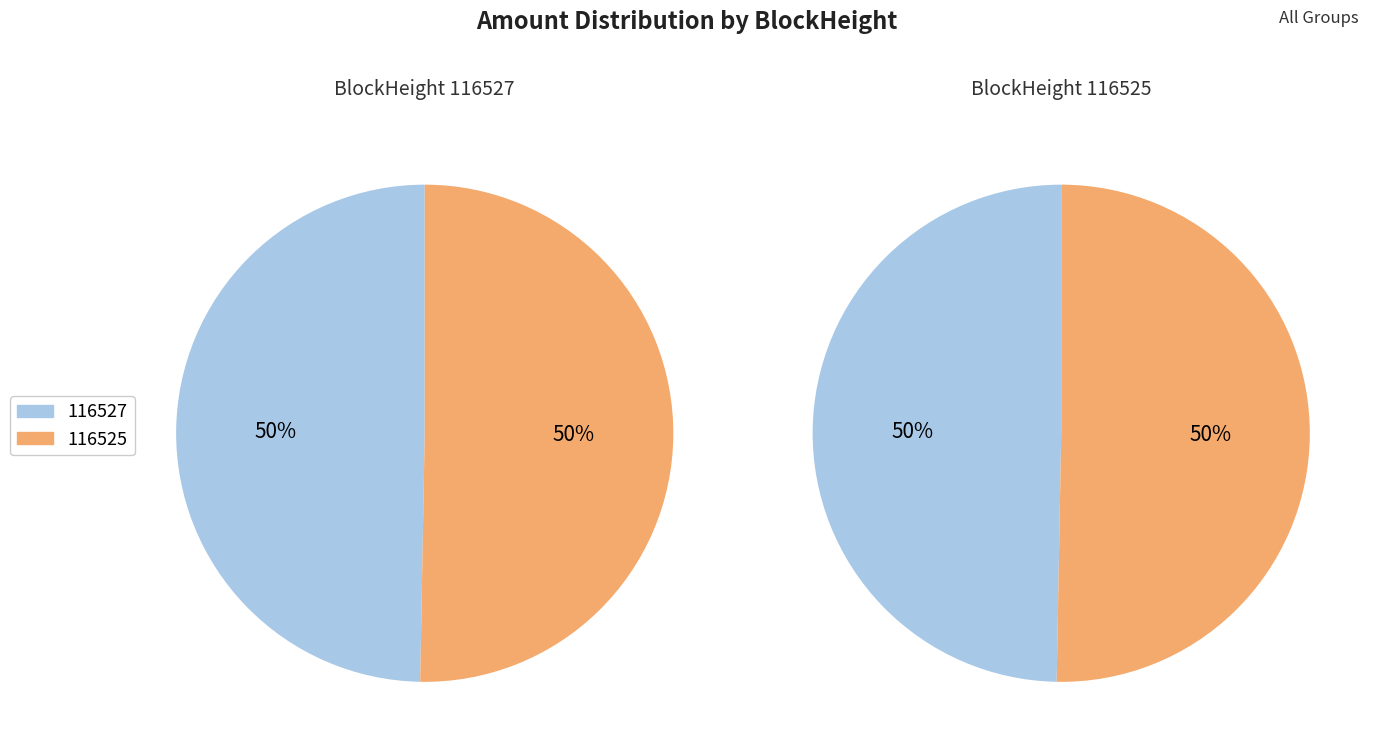

Which category has the biggest portion of the pie?

116527